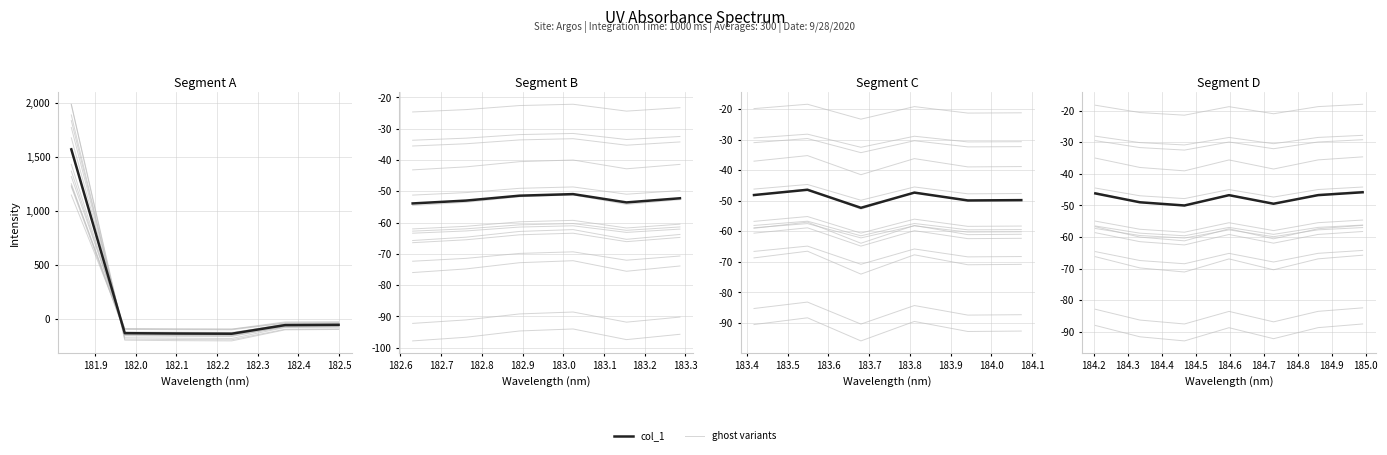

How many distinct data groups are displayed?

1